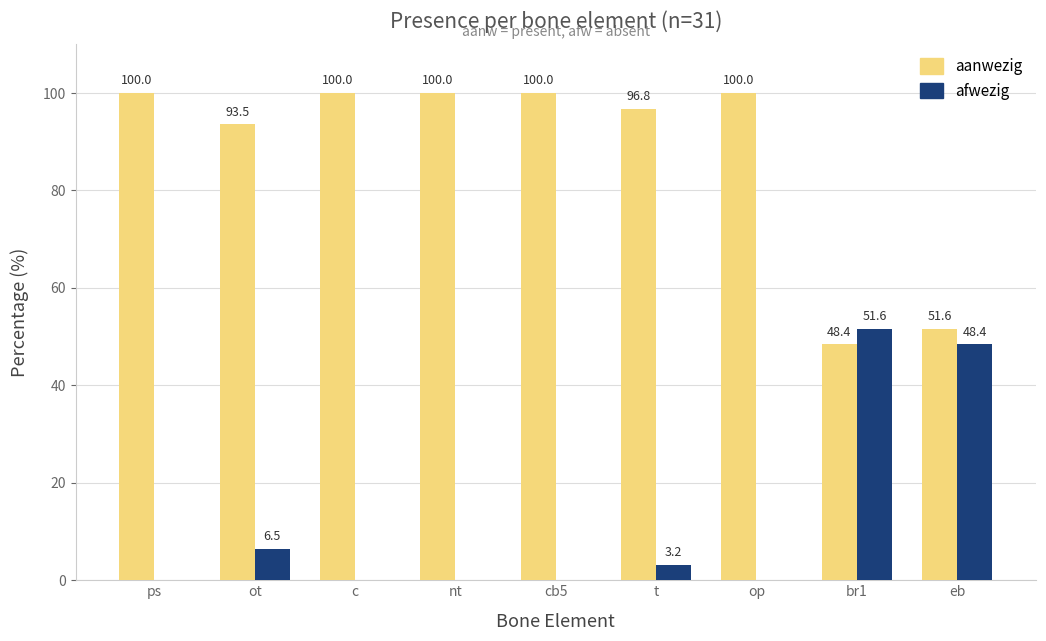

Reading left to right, extract all data points from this chart.

aanwezig: ps=100.0	ot=93.5	c=100.0	nt=100.0	cb5=100.0	t=96.8	op=100.0	br1=48.4	eb=51.6
afwezig: ps=0.0	ot=6.5	c=0.0	nt=0.0	cb5=0.0	t=3.2	op=0.0	br1=51.6	eb=48.4